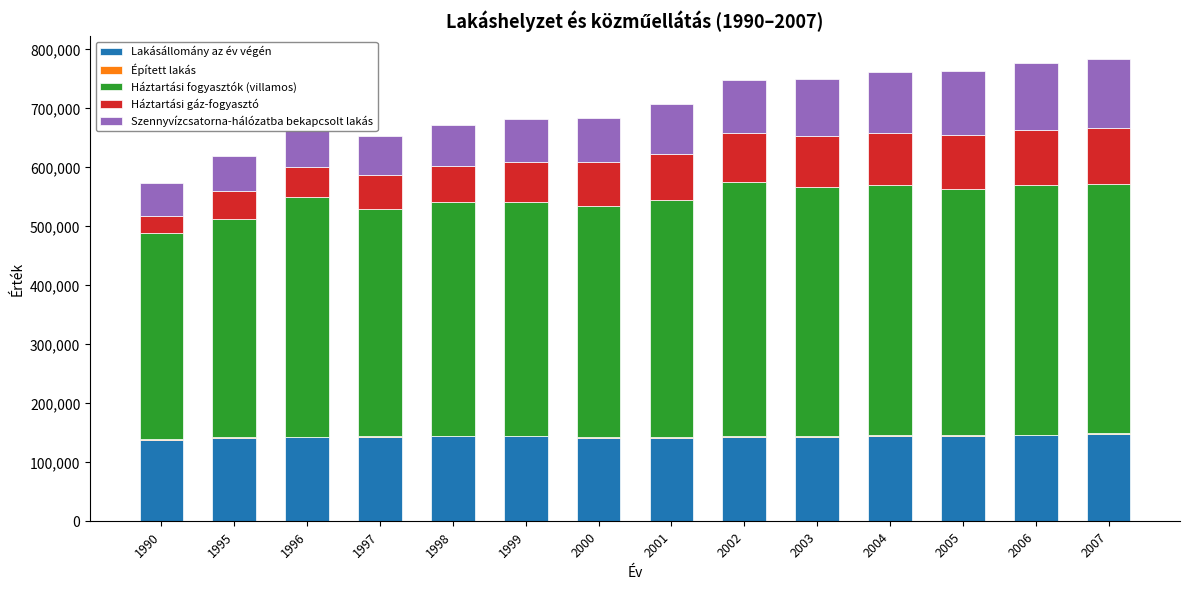

Between 1997 and 2007, which series saw the biggest shift?

Szennyvízcsatorna-hálózatba bekapcsolt lakás